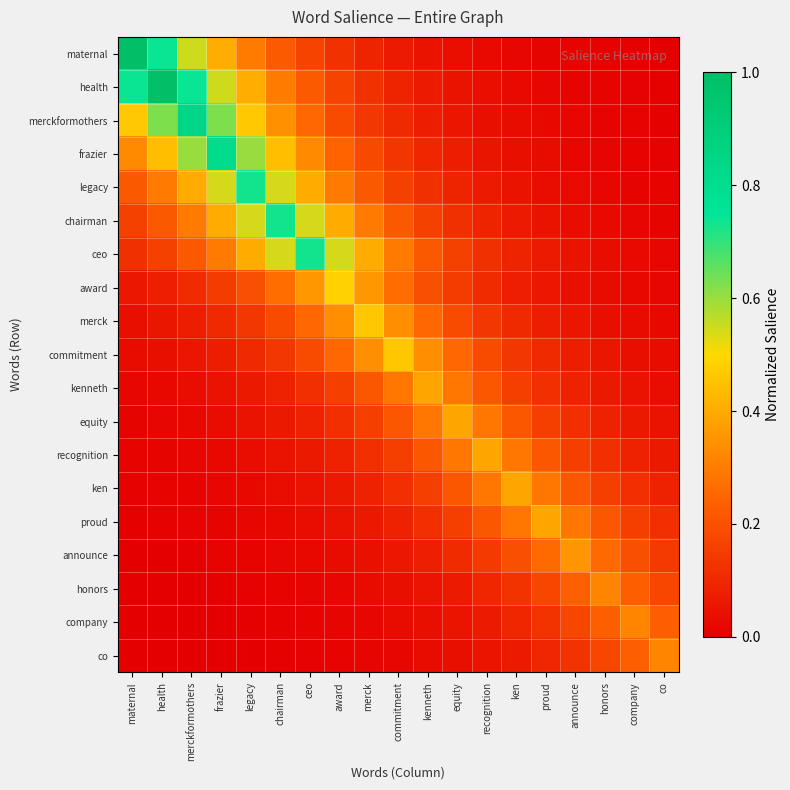

Reading right to left, list all the values displayed in this chart.

maternal: co=0.0	company=0.0	honors=0.0	announce=0.0	proud=0.0	ken=0.0	recognition=0.0	equity=0.0	kenneth=0.0	commitment=0.1	merck=0.1	award=0.1	ceo=0.2	chairman=0.2	legacy=0.3	frazier=0.4	merckformothers=0.5	health=0.7	maternal=1.0
health: co=0.0	company=0.0	honors=0.0	announce=0.0	proud=0.0	ken=0.0	recognition=0.0	equity=0.0	kenneth=0.1	commitment=0.1	merck=0.1	award=0.2	ceo=0.2	chairman=0.3	legacy=0.4	frazier=0.5	merckformothers=0.7	health=1.0	maternal=0.7
merckformothers: co=0.0	company=0.0	honors=0.0	announce=0.0	proud=0.0	ken=0.0	recognition=0.0	equity=0.1	kenneth=0.1	commitment=0.1	merck=0.1	award=0.2	ceo=0.3	chairman=0.3	legacy=0.5	frazier=0.6	merckformothers=0.8	health=0.6	maternal=0.5
frazier: co=0.0	company=0.0	honors=0.0	announce=0.0	proud=0.0	ken=0.0	recognition=0.1	equity=0.1	kenneth=0.1	commitment=0.1	merck=0.2	award=0.2	ceo=0.3	chairman=0.4	legacy=0.6	frazier=0.8	merckformothers=0.6	health=0.4	maternal=0.3
legacy: co=0.0	company=0.0	honors=0.0	announce=0.0	proud=0.0	ken=0.0	recognition=0.1	equity=0.1	kenneth=0.1	commitment=0.2	merck=0.2	award=0.3	ceo=0.4	chairman=0.5	legacy=0.7	frazier=0.5	merckformothers=0.4	health=0.3	maternal=0.2
chairman: co=0.0	company=0.0	honors=0.0	announce=0.0	proud=0.0	ken=0.1	recognition=0.1	equity=0.1	kenneth=0.2	commitment=0.2	merck=0.3	award=0.4	ceo=0.5	chairman=0.7	legacy=0.5	frazier=0.4	merckformothers=0.3	health=0.2	maternal=0.2
ceo: co=0.0	company=0.0	honors=0.0	announce=0.0	proud=0.1	ken=0.1	recognition=0.1	equity=0.2	kenneth=0.2	commitment=0.3	merck=0.4	award=0.5	ceo=0.7	chairman=0.5	legacy=0.4	frazier=0.3	merckformothers=0.2	health=0.2	maternal=0.1
award: co=0.0	company=0.0	honors=0.0	announce=0.0	proud=0.1	ken=0.1	recognition=0.1	equity=0.1	kenneth=0.2	commitment=0.3	merck=0.4	award=0.5	ceo=0.4	chairman=0.3	legacy=0.2	frazier=0.1	merckformothers=0.1	health=0.1	maternal=0.1
merck: co=0.0	company=0.0	honors=0.0	announce=0.1	proud=0.1	ken=0.1	recognition=0.1	equity=0.2	kenneth=0.3	commitment=0.3	merck=0.5	award=0.3	ceo=0.3	chairman=0.2	legacy=0.1	frazier=0.1	merckformothers=0.1	health=0.1	maternal=0.0
commitment: co=0.0	company=0.0	honors=0.1	announce=0.1	proud=0.1	ken=0.1	recognition=0.2	equity=0.3	kenneth=0.3	commitment=0.5	merck=0.3	award=0.3	ceo=0.2	chairman=0.1	legacy=0.1	frazier=0.1	merckformothers=0.1	health=0.0	maternal=0.0
kenneth: co=0.0	company=0.0	honors=0.1	announce=0.1	proud=0.1	ken=0.2	recognition=0.2	equity=0.3	kenneth=0.4	commitment=0.3	merck=0.2	award=0.2	ceo=0.1	chairman=0.1	legacy=0.1	frazier=0.0	merckformothers=0.0	health=0.0	maternal=0.0
equity: co=0.0	company=0.1	honors=0.1	announce=0.1	proud=0.2	ken=0.2	recognition=0.3	equity=0.4	kenneth=0.3	commitment=0.2	merck=0.2	award=0.1	ceo=0.1	chairman=0.1	legacy=0.0	frazier=0.0	merckformothers=0.0	health=0.0	maternal=0.0
recognition: co=0.1	company=0.1	honors=0.1	announce=0.2	proud=0.2	ken=0.3	recognition=0.4	equity=0.3	kenneth=0.2	commitment=0.2	merck=0.1	award=0.1	ceo=0.1	chairman=0.0	legacy=0.0	frazier=0.0	merckformothers=0.0	health=0.0	maternal=0.0
ken: co=0.1	company=0.1	honors=0.2	announce=0.2	proud=0.3	ken=0.4	recognition=0.3	equity=0.2	kenneth=0.2	commitment=0.1	merck=0.1	award=0.1	ceo=0.0	chairman=0.0	legacy=0.0	frazier=0.0	merckformothers=0.0	health=0.0	maternal=0.0
proud: co=0.1	company=0.2	honors=0.2	announce=0.3	proud=0.4	ken=0.3	recognition=0.2	equity=0.2	kenneth=0.1	commitment=0.1	merck=0.1	award=0.0	ceo=0.0	chairman=0.0	legacy=0.0	frazier=0.0	merckformothers=0.0	health=0.0	maternal=0.0
announce: co=0.1	company=0.2	honors=0.3	announce=0.4	proud=0.3	ken=0.2	recognition=0.1	equity=0.1	kenneth=0.1	commitment=0.1	merck=0.0	award=0.0	ceo=0.0	chairman=0.0	legacy=0.0	frazier=0.0	merckformothers=0.0	health=0.0	maternal=0.0
honors: co=0.2	company=0.2	honors=0.3	announce=0.2	proud=0.2	ken=0.1	recognition=0.1	equity=0.1	kenneth=0.1	commitment=0.0	merck=0.0	award=0.0	ceo=0.0	chairman=0.0	legacy=0.0	frazier=0.0	merckformothers=0.0	health=0.0	maternal=0.0
company: co=0.2	company=0.3	honors=0.2	announce=0.2	proud=0.1	ken=0.1	recognition=0.1	equity=0.1	kenneth=0.0	commitment=0.0	merck=0.0	award=0.0	ceo=0.0	chairman=0.0	legacy=0.0	frazier=0.0	merckformothers=0.0	health=0.0	maternal=0.0
co: co=0.3	company=0.2	honors=0.2	announce=0.1	proud=0.1	ken=0.1	recognition=0.1	equity=0.0	kenneth=0.0	commitment=0.0	merck=0.0	award=0.0	ceo=0.0	chairman=0.0	legacy=0.0	frazier=0.0	merckformothers=0.0	health=0.0	maternal=0.0